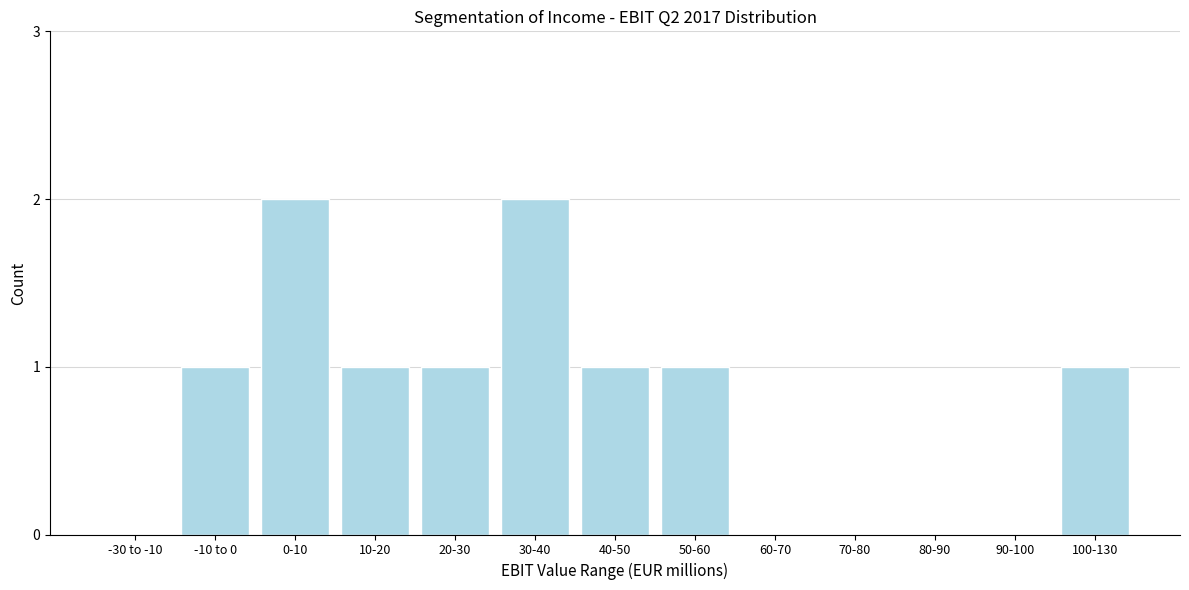

Reading left to right, transcribe all the data shown in this chart.

-30 to -10=0	-10 to 0=1	0-10=2	10-20=1	20-30=1	30-40=2	40-50=1	50-60=1	60-70=0	70-80=0	80-90=0	90-100=0	100-130=1